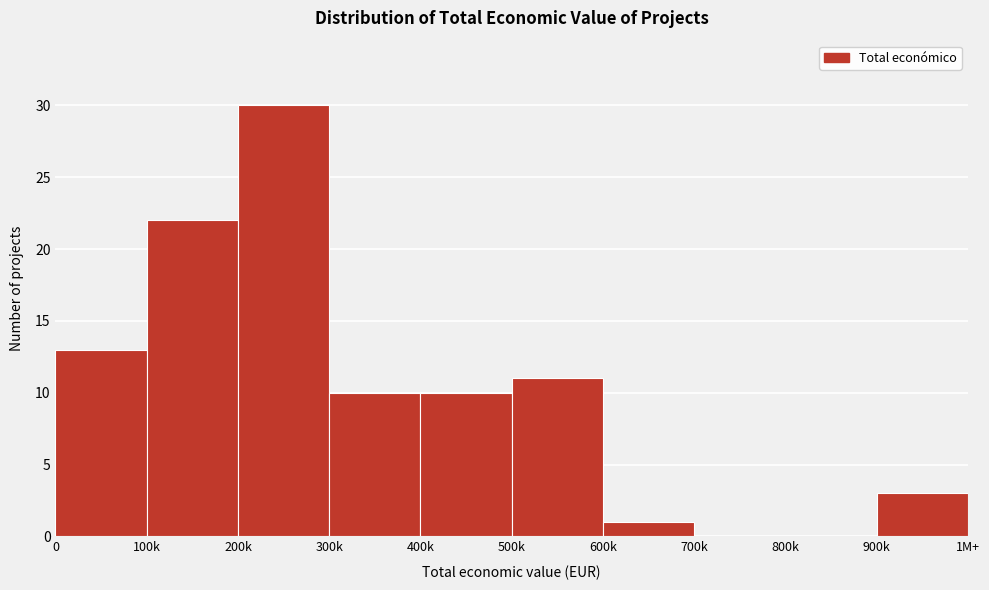

Reading left to right, list all the values displayed in this chart.

0=13	100k=22	200k=30	300k=10	400k=10	500k=11	600k=1	700k=0	800k=0	900k=3